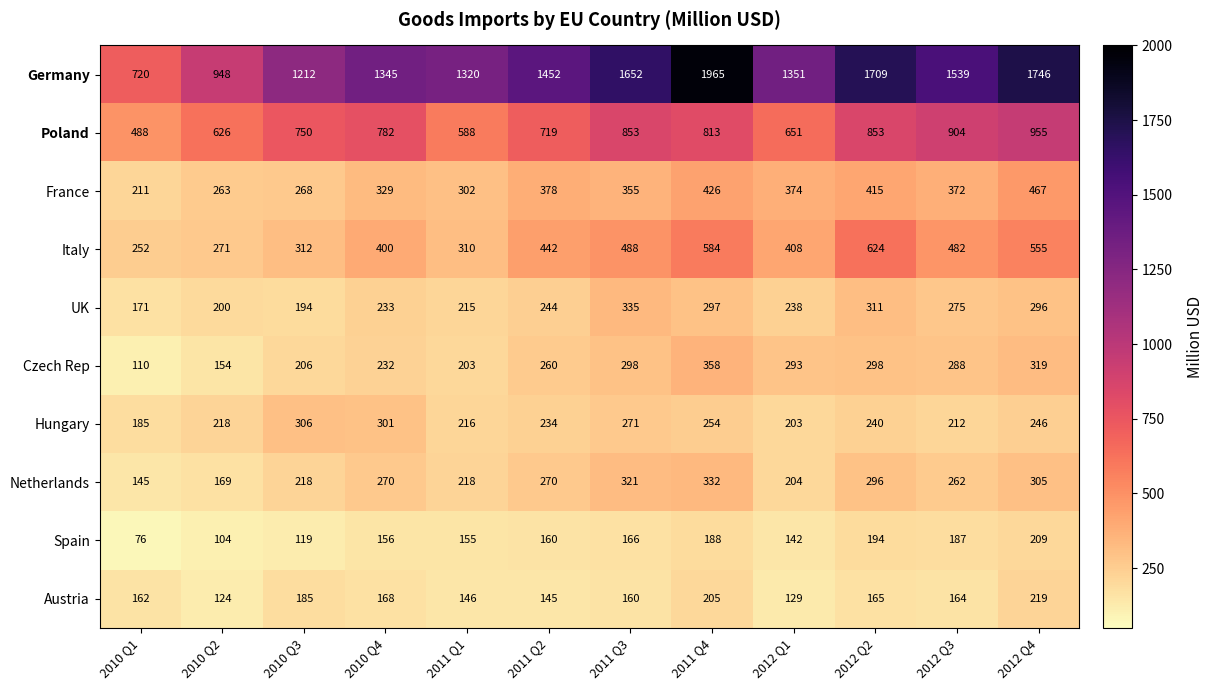

What is the difference between the maximum and second lowest values in the Czech Rep series?

204